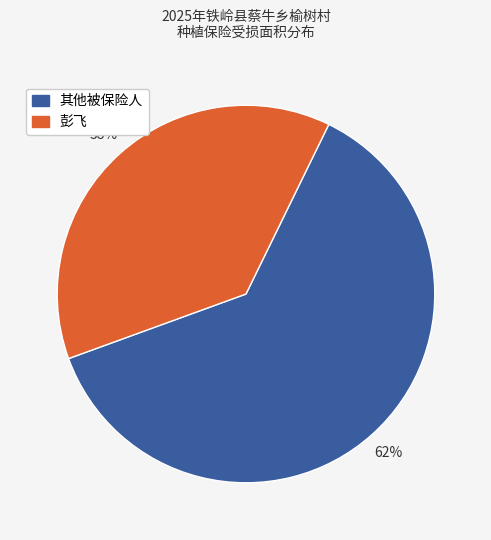

Is there any slice that represents more than half of the pie?

Yes